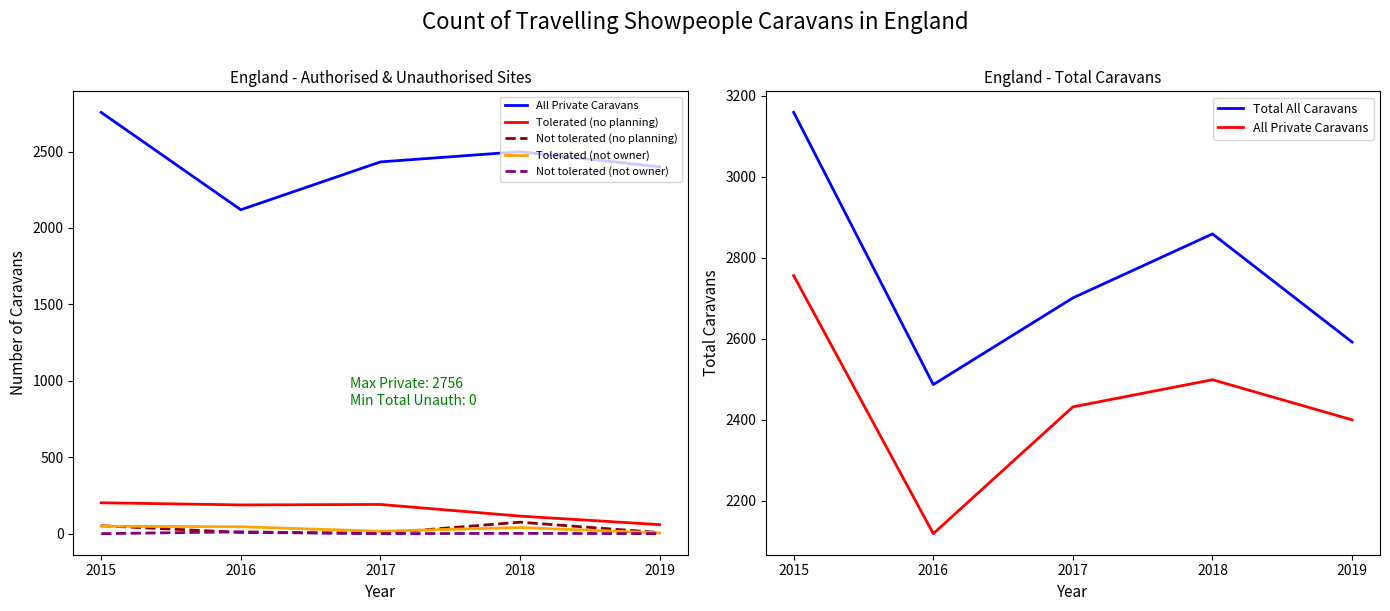

Reading left to right, what are all the values shown in this chart?

All Private Caravans: 2756	2119	2432	2499	2400
Tolerated (no planning): 202	188	191	115	59
Not tolerated (no planning): 52	8	2	75	7
Tolerated (not owner): 49	45	16	40	5
Not tolerated (not owner): 0	12	0	2	0
Total All Caravans: 3159	2487	2701	2859	2592